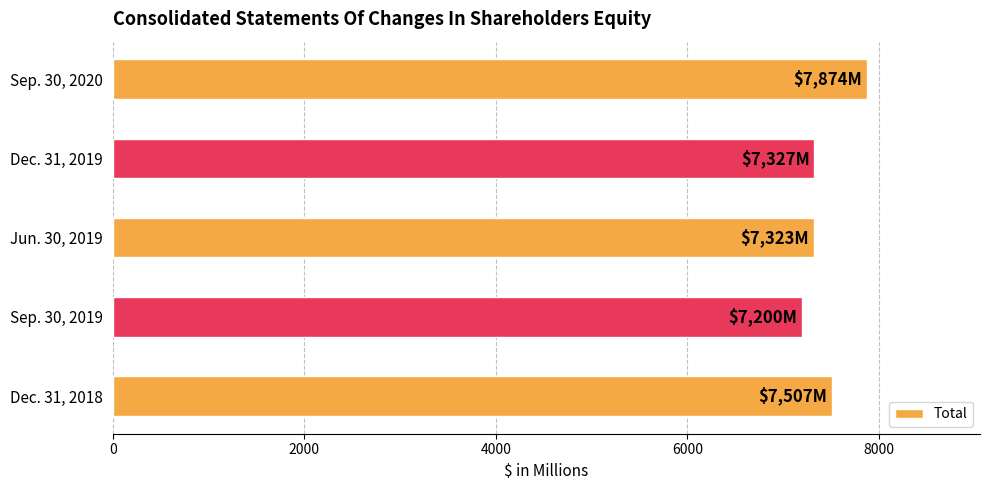

Count the number of categories in the chart.

5